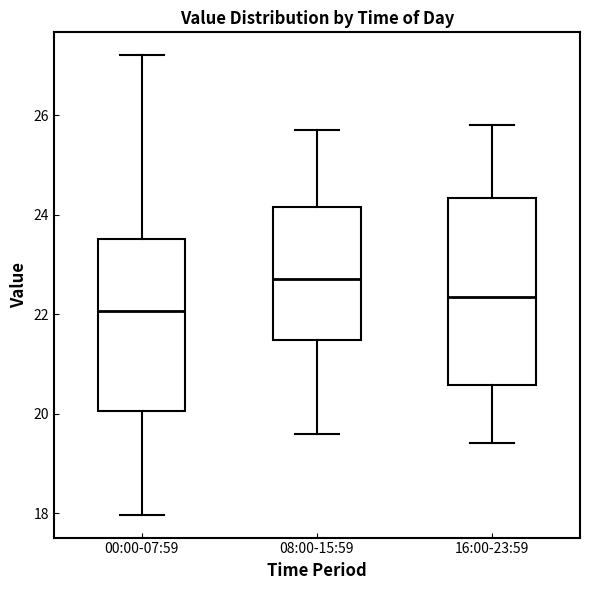

Which box's median line is the highest?

08:00-15:59